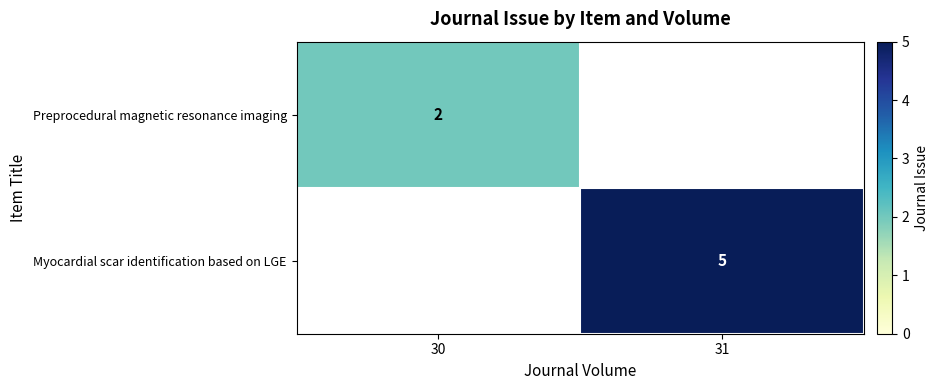

The Myocardial scar identification based on LGE series shows 5 at 31. True or false?

True